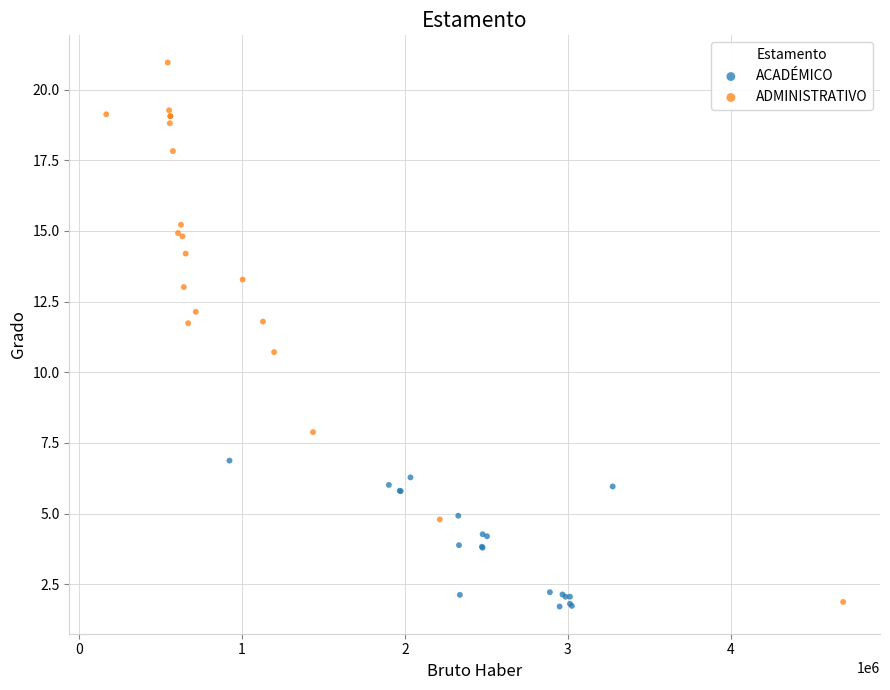

Which series has the widest spread of Y values?

ADMINISTRATIVO